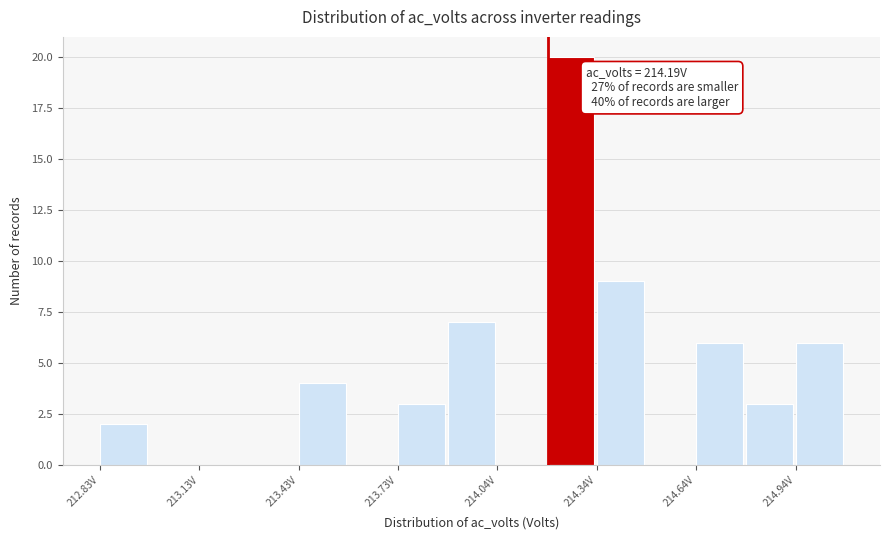

Read against the x-axis, roughly where is the centre of the tallest bar?

214.25